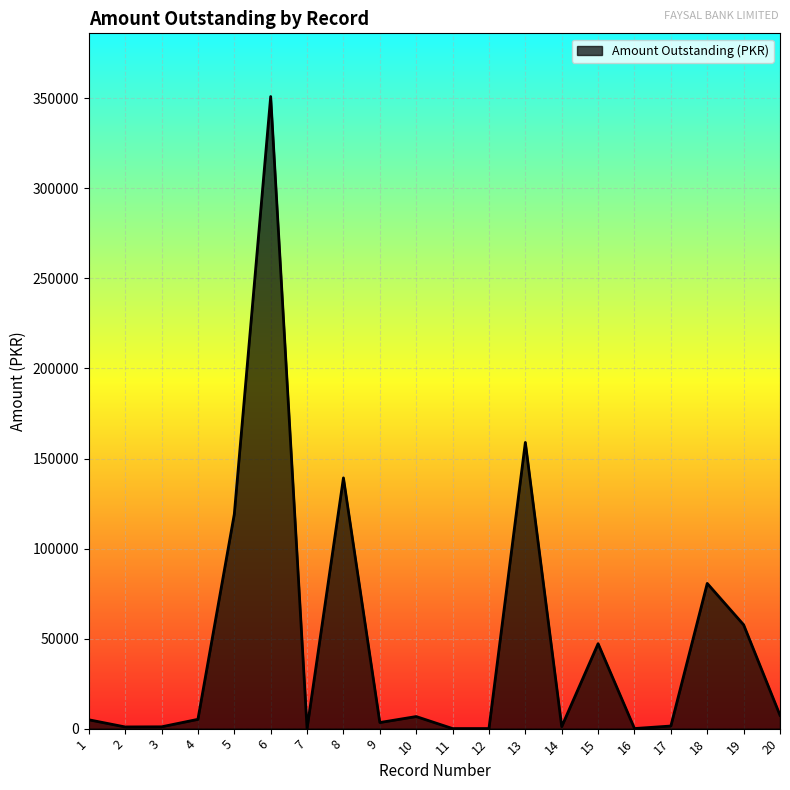

At which label is the value closest to 175513?

13